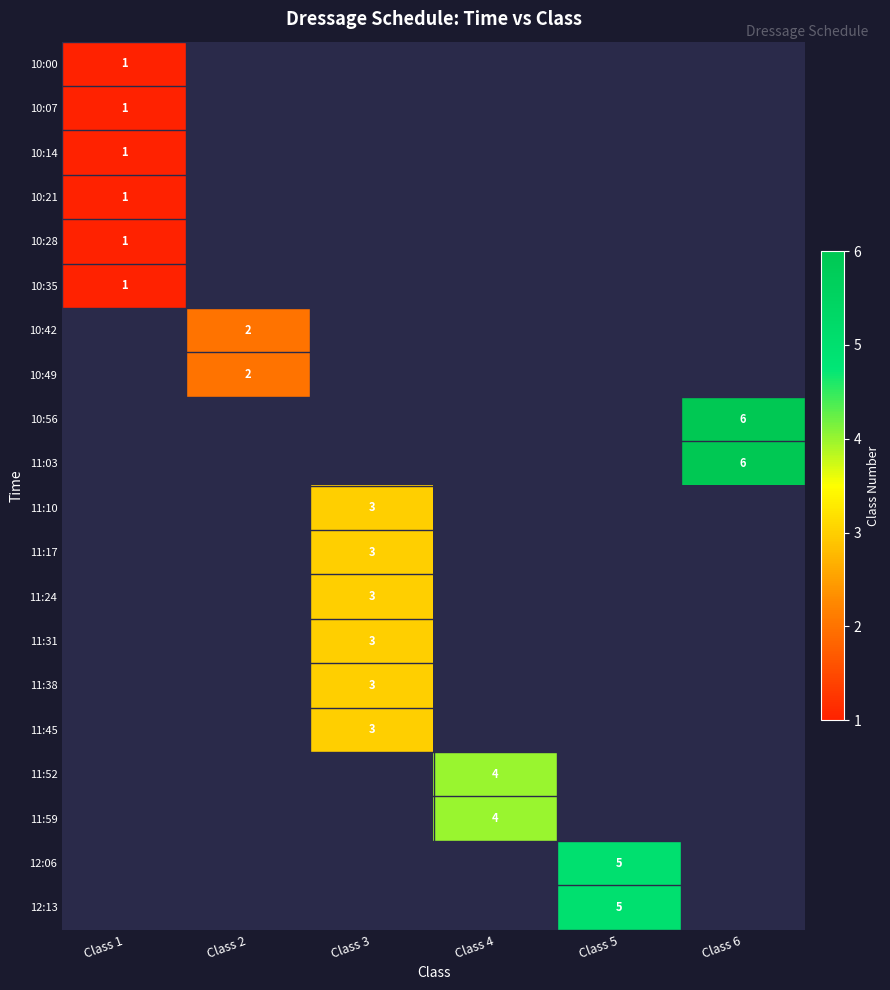

True or false: 10:35 has a value of 1 at Class 1.

True